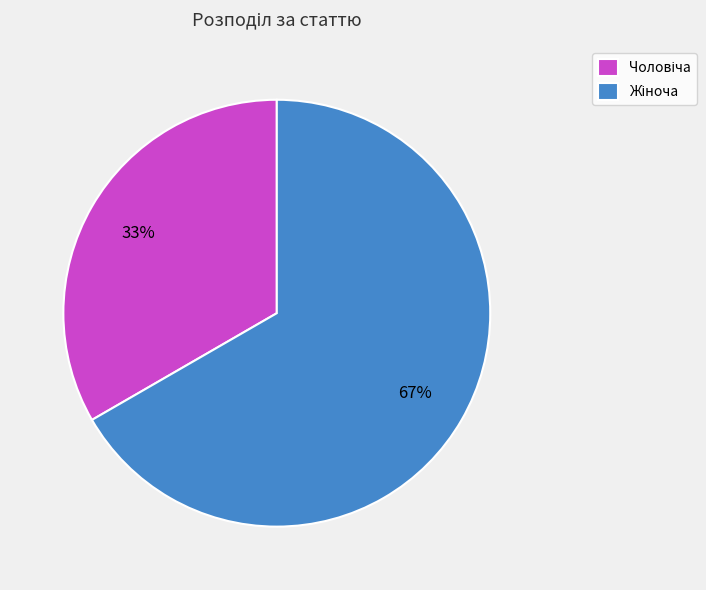

Is there any slice that represents more than half of the pie?

Yes